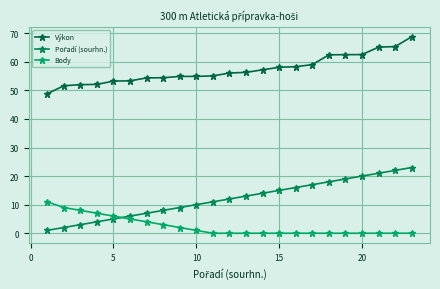

Which series has the largest total across all categories?

Výkon